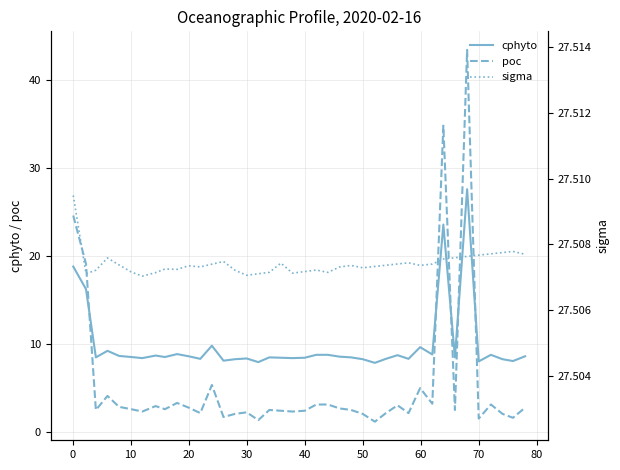

What value does the poc series have at 20?

2.8